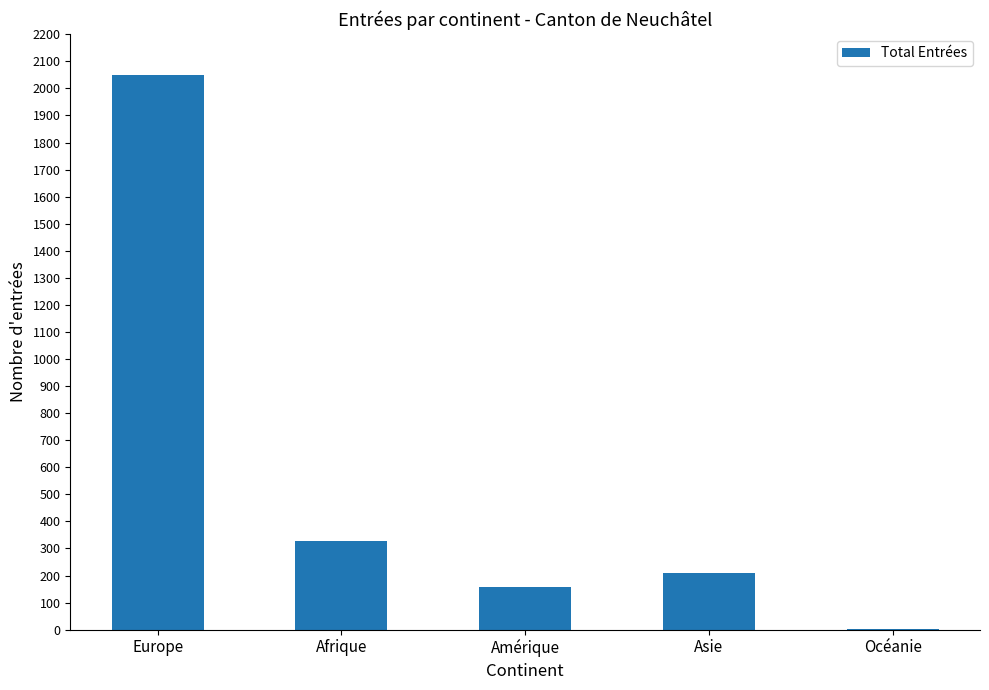

At which label does the data first exceed 211?

Europe